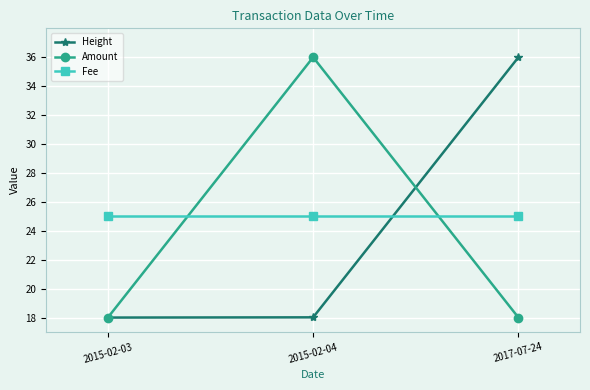

The Amount series shows 18.0 at 2015-02-03. True or false?

True